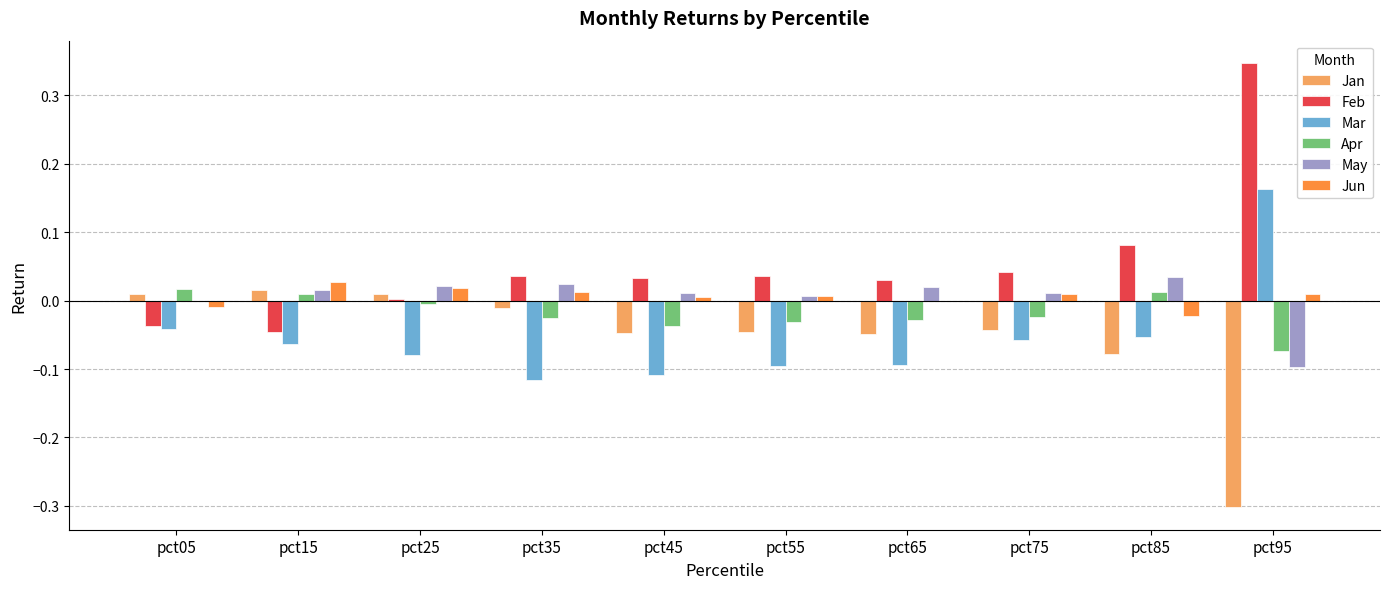

What are all the series names shown in the legend?

Jan, Feb, Mar, Apr, May, Jun